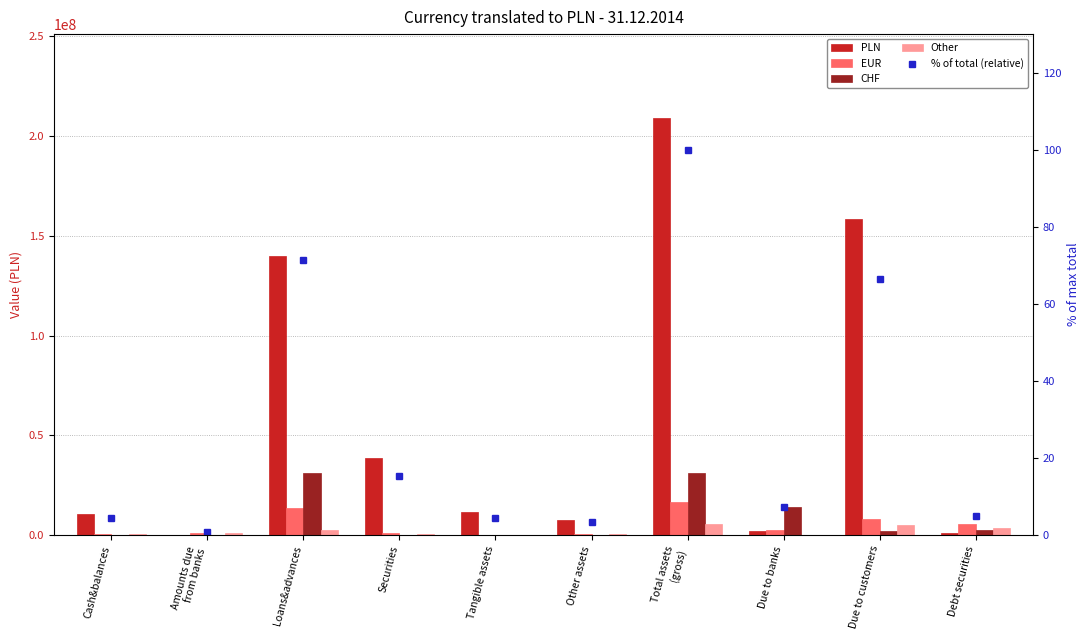

What is the approximate value of PLN at Securities?

38635005.0